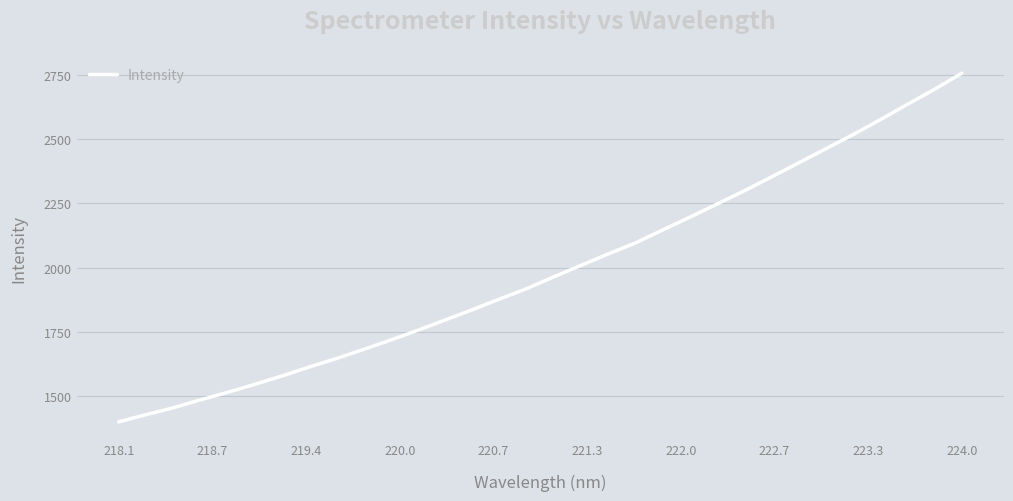

What is the minimum value shown in the chart?

1399.9